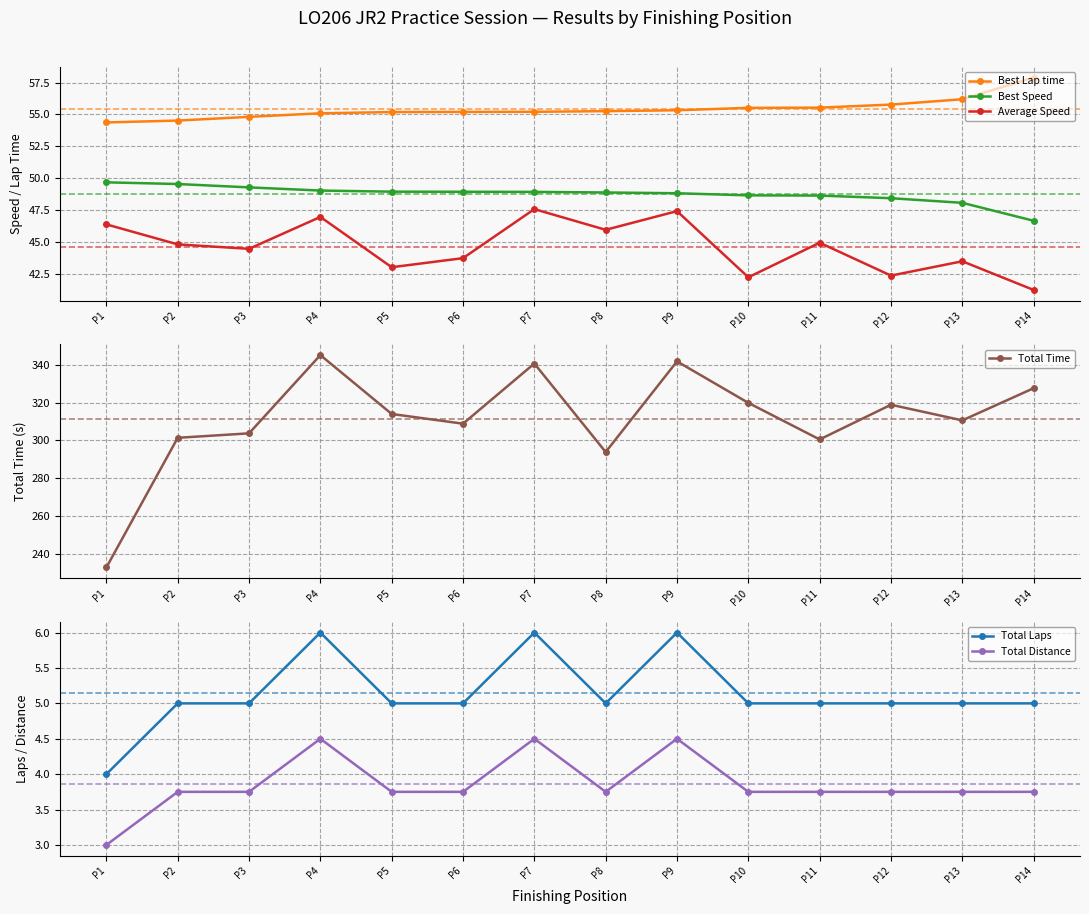

True or false: Total Laps has more than 0 interior local peaks.

True